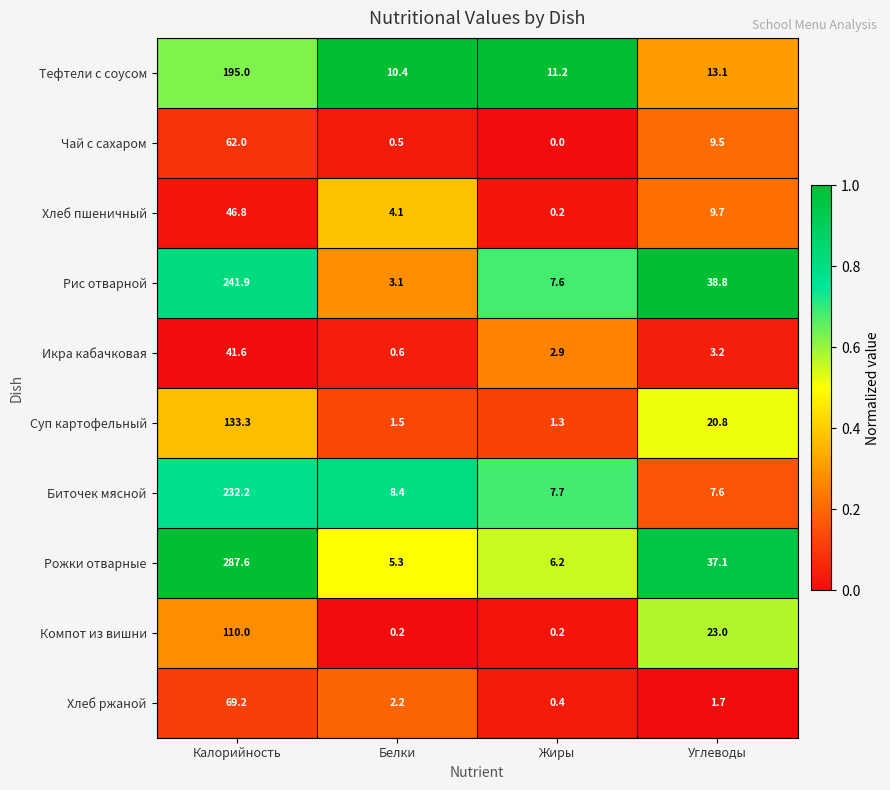

At which label does Хлеб ржаной reach its minimum?

Жиры